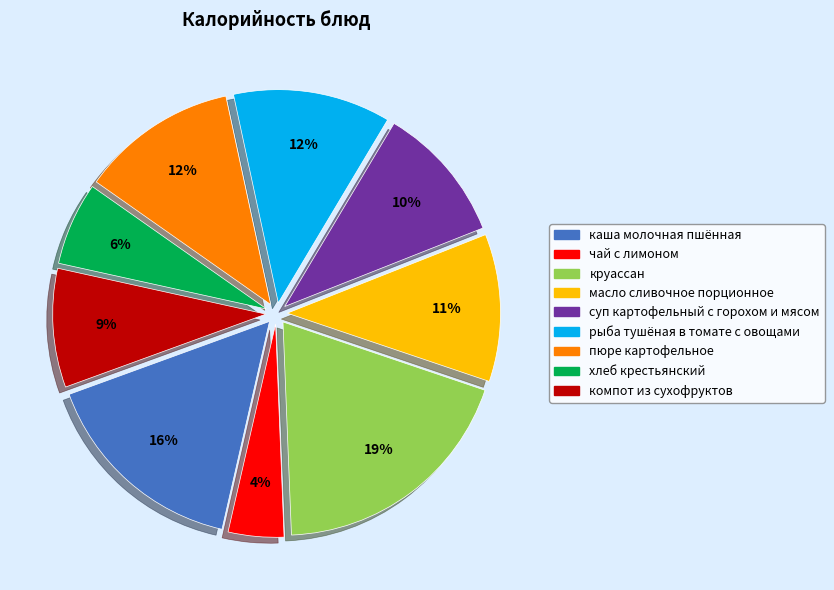

Is it true that круассан is 19% of the pie?

True